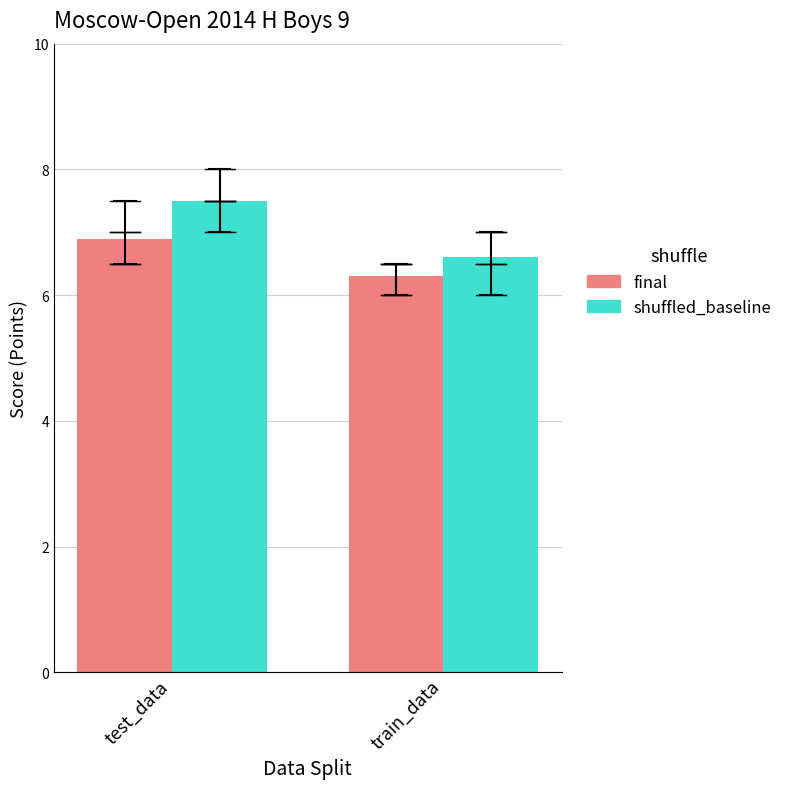

What is the sum of the final values at train_data and test_data?

13.2